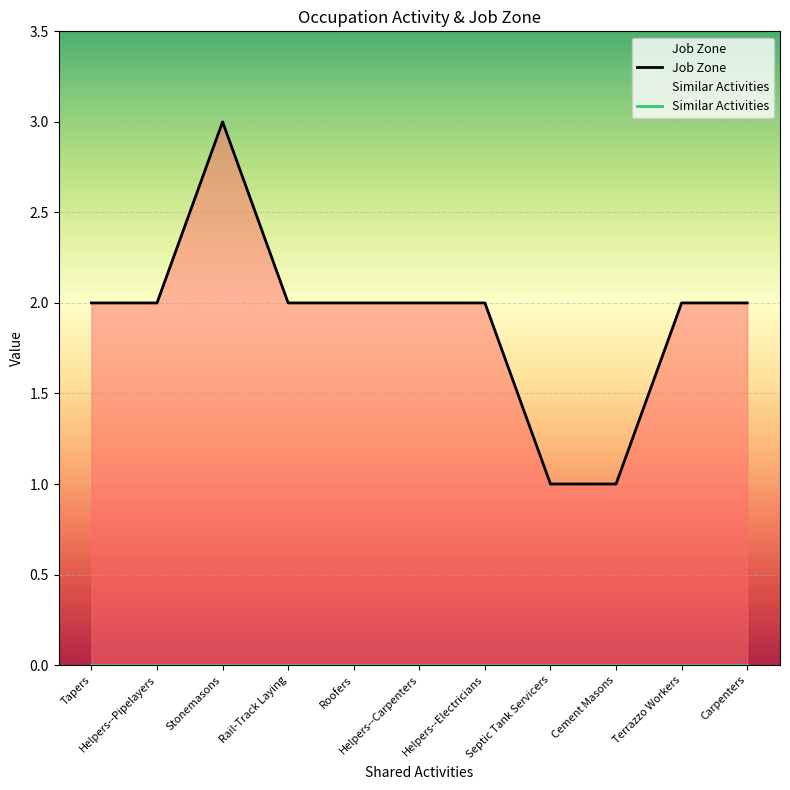

At how many categories does at least one series exceed 1?

9